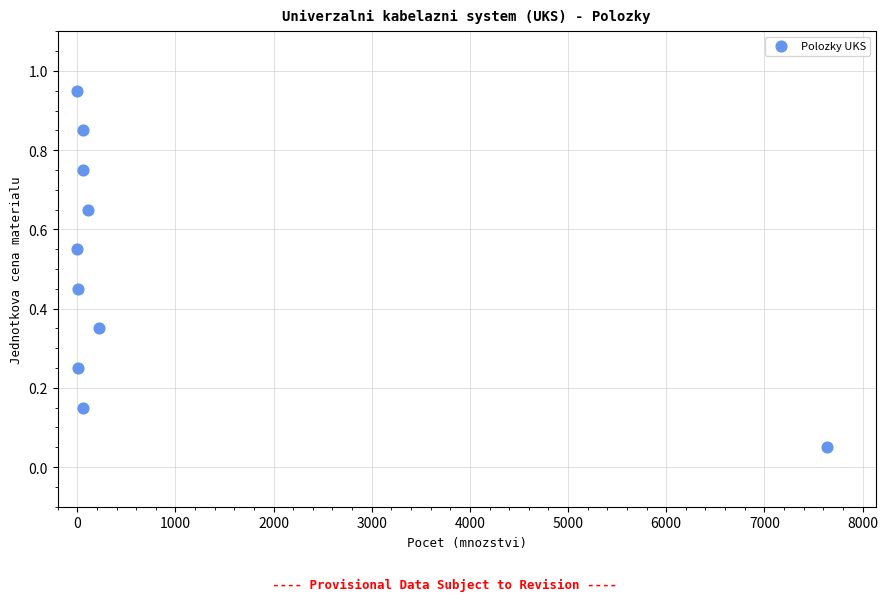

What is the range of X values (max minus min)?

7634.0